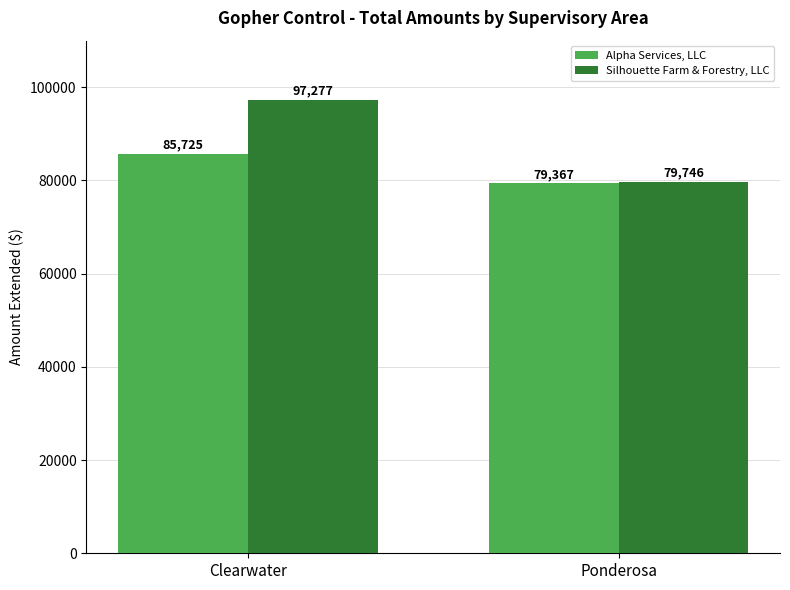

Count the Alpha Services, LLC values in the range 79367 to 85725.

2